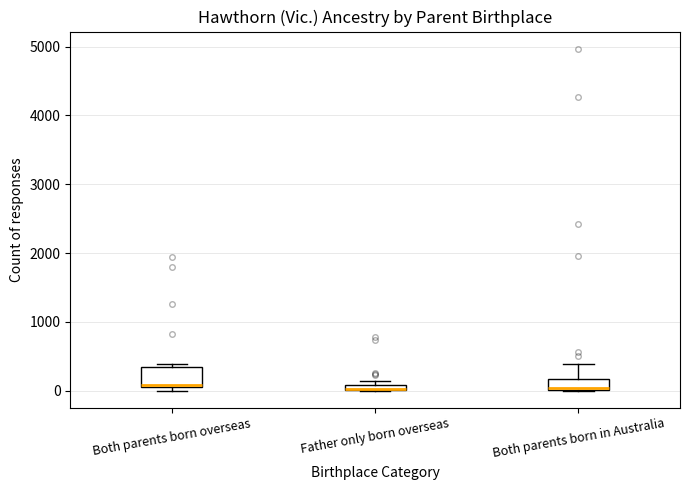

Where is the lower edge of the box for Both parents born in Australia on the y-axis? The values are not printed on the chart, so give them approximately, as read against the axis.

0